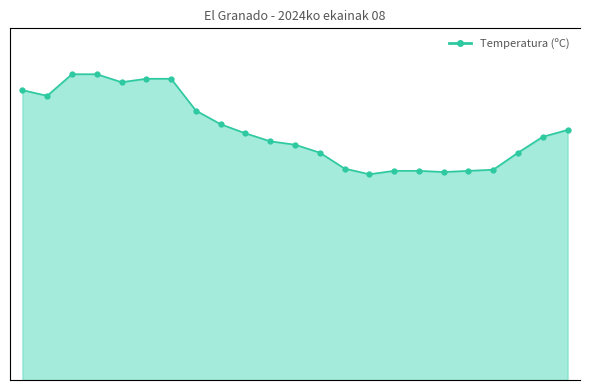

Reading left to right, what are all the values shown in this chart?

0=25.5	1=25.0	2=26.9	3=26.9	4=26.2	5=26.5	6=26.5	7=23.7	8=22.5	9=21.7	10=21.0	11=20.7	12=20.0	13=18.6	14=18.1	15=18.4	16=18.4	17=18.3	18=18.4	19=18.5	20=20.0	21=21.4	22=22.0